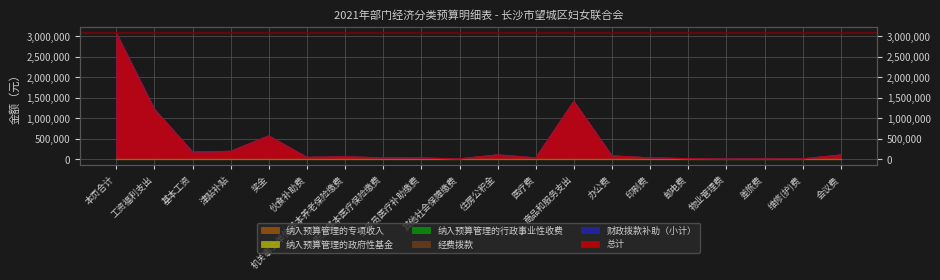

What is the difference between the 总计 values at 其他社会保障缴费 and 印刷费?

25682